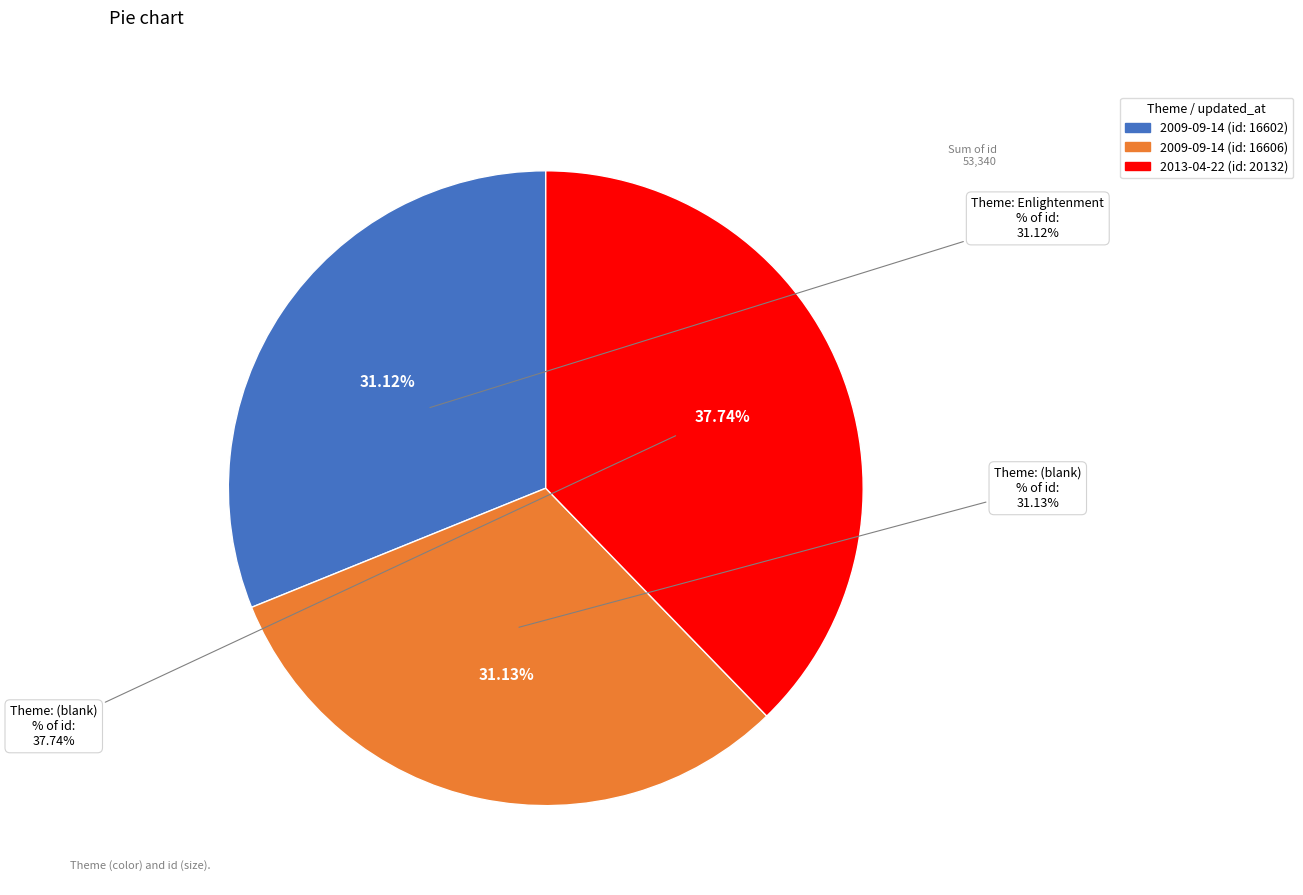

Is it true that 2013-04-22 (id: 20132) is 50% of the pie?

False